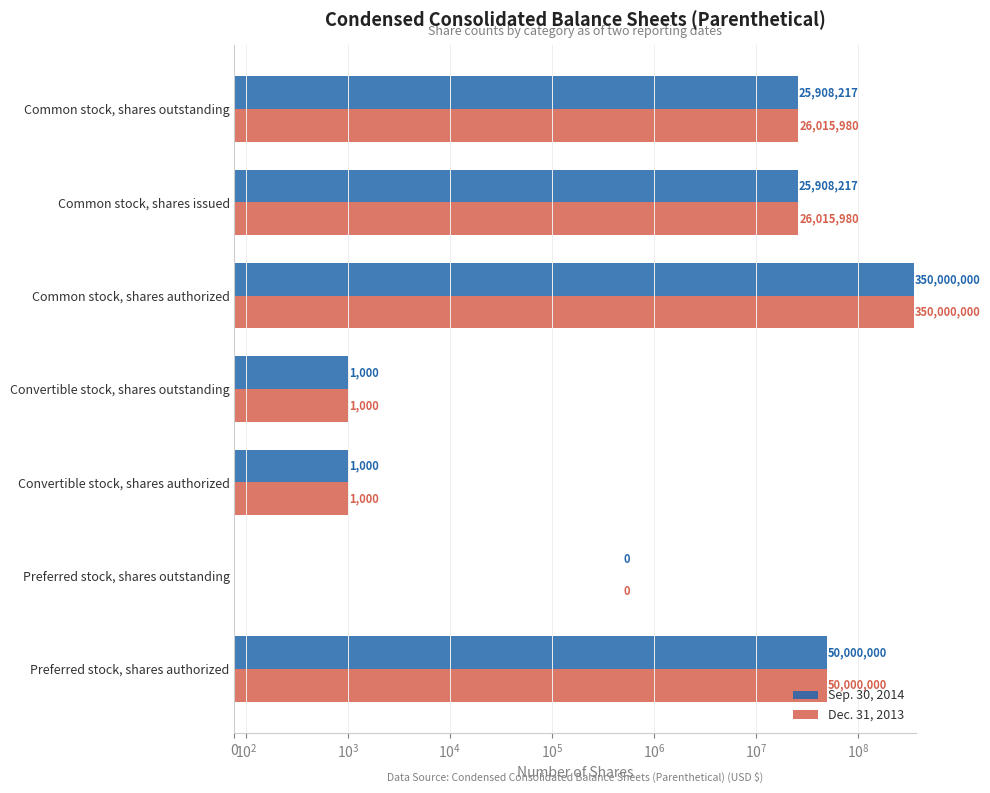

What is the sum of all Sep. 30, 2014 values?

451818434